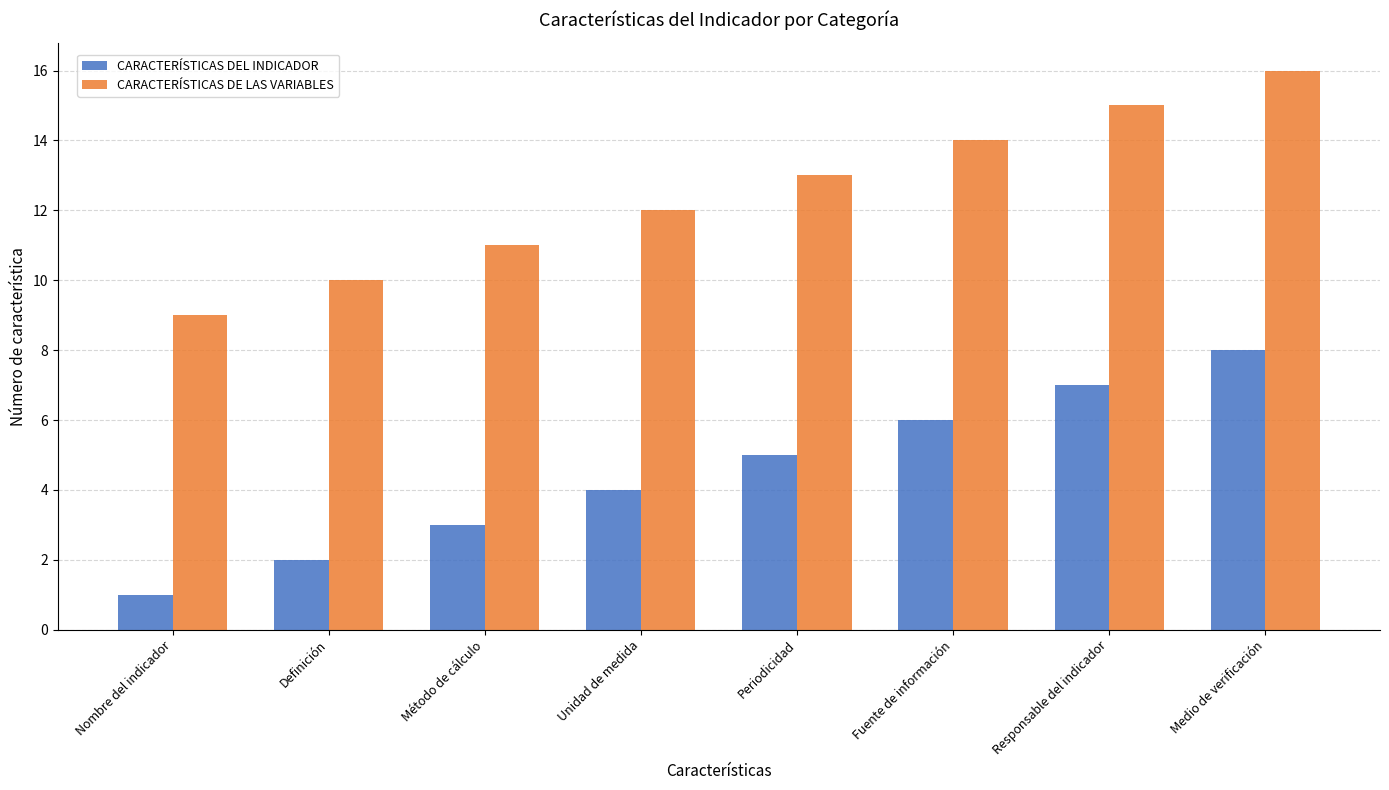

Does the chart contain any negative values?

No